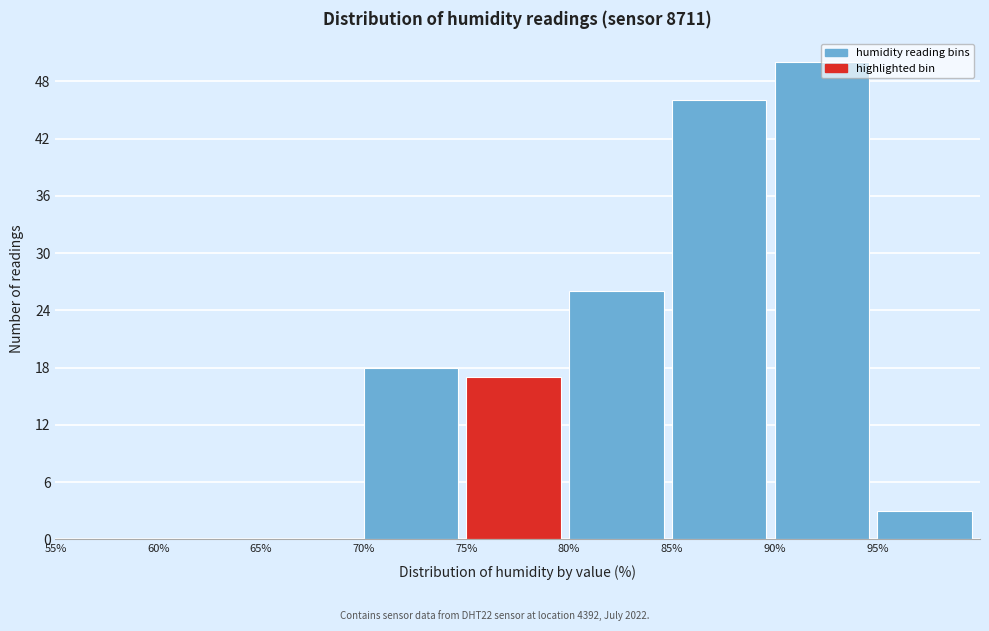

Reading left to right, list every bar in this chart as the range it spans on the x-axis followed by its height. The values are not printed on the chart, so give them approximately, as read against the axis.

55 to 60: 0
60 to 65: 0
65 to 70: 0
70 to 75: 18
75 to 80: 17
80 to 85: 26
85 to 90: 46
90 to 95: 50
95 to 100: 3